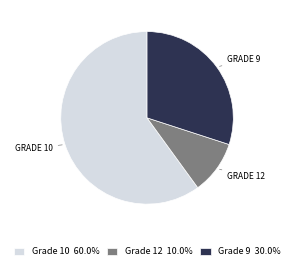

Is there any slice that represents more than half of the pie?

Yes